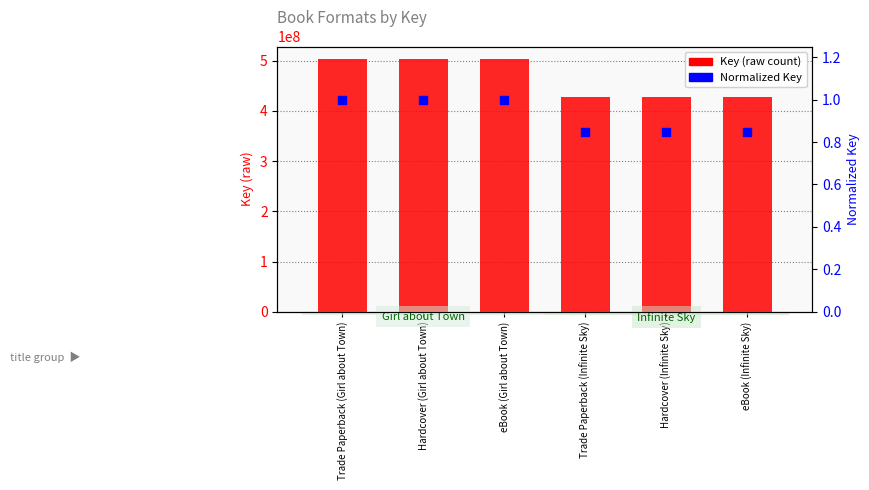

What is the total value across all series at Trade Paperback (Girl about Town)?

503047912.0